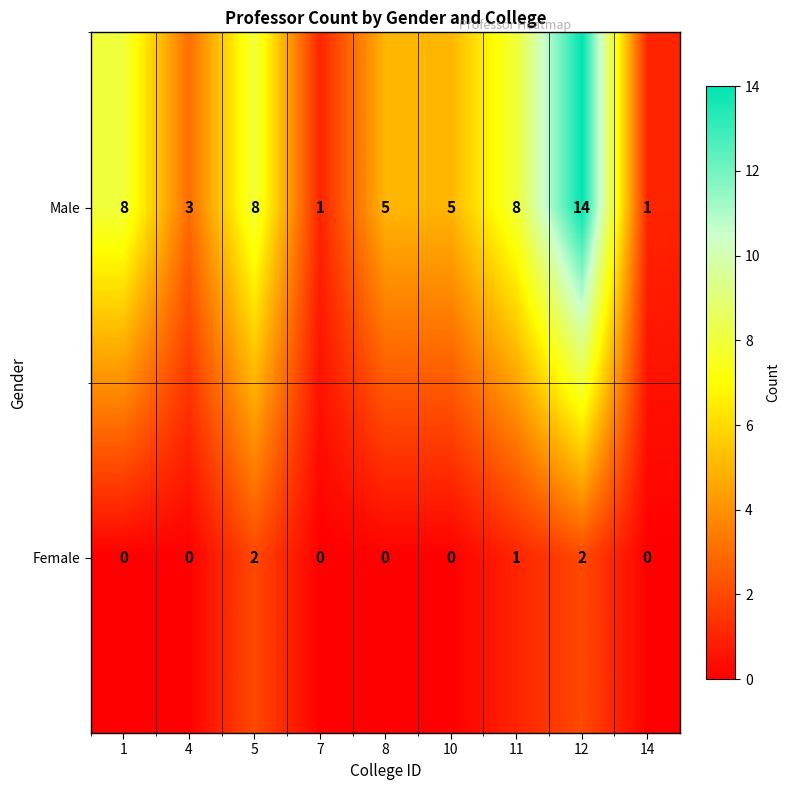

What is the difference between the Male values at 12 and 8?

9